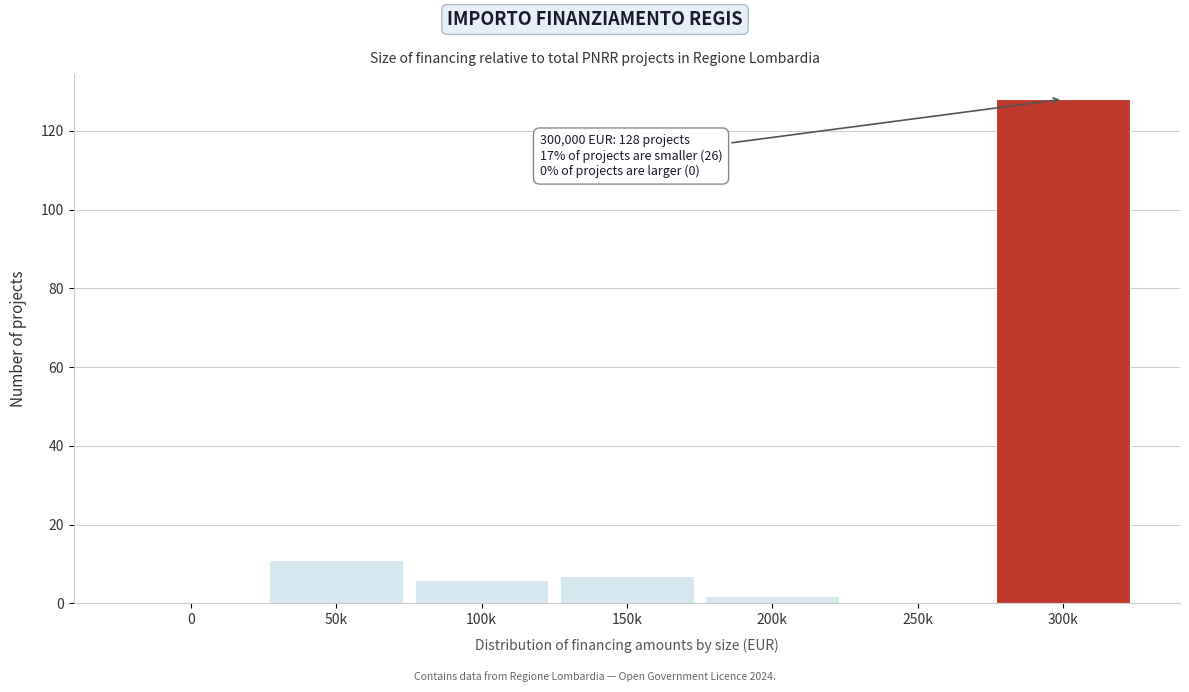

Reading right to left, what are all the values shown in this chart?

300k=128	250k=0	200k=2	150k=7	100k=6	50k=11	0=0